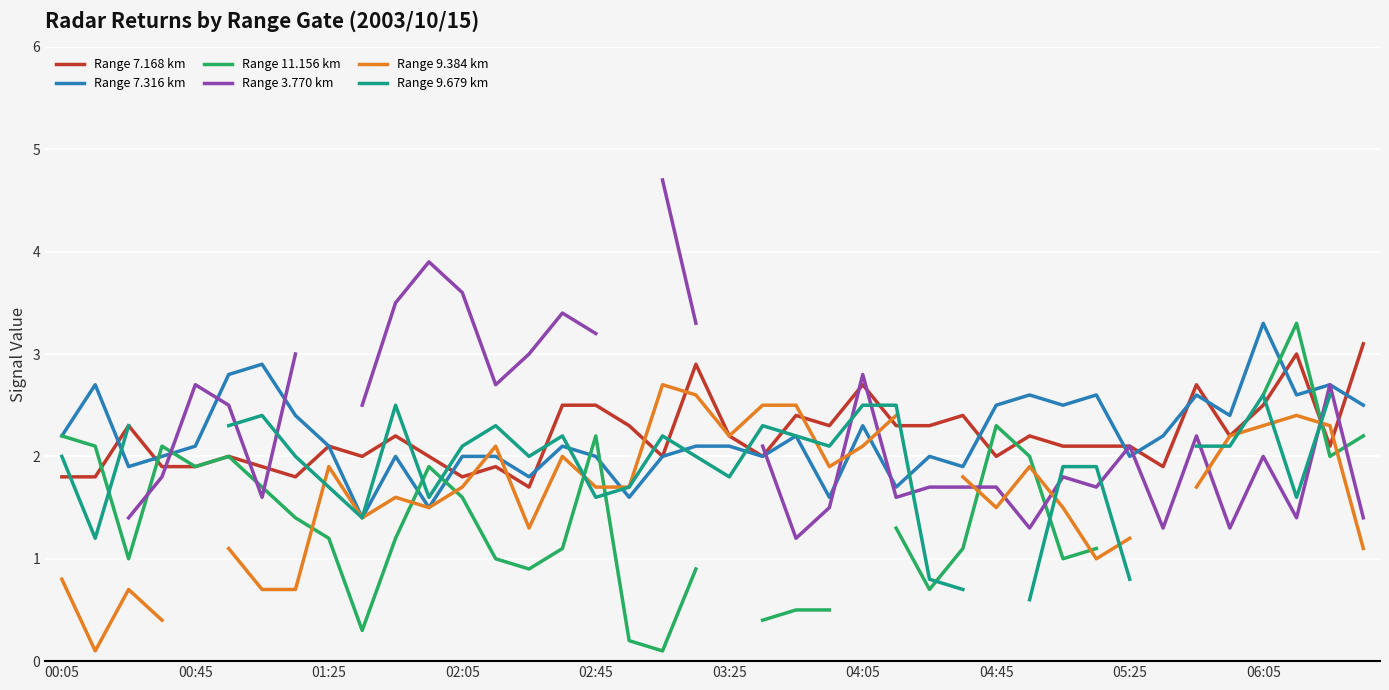

True or false: Range 9.679 km and Range 3.770 km intersect in this chart.

True